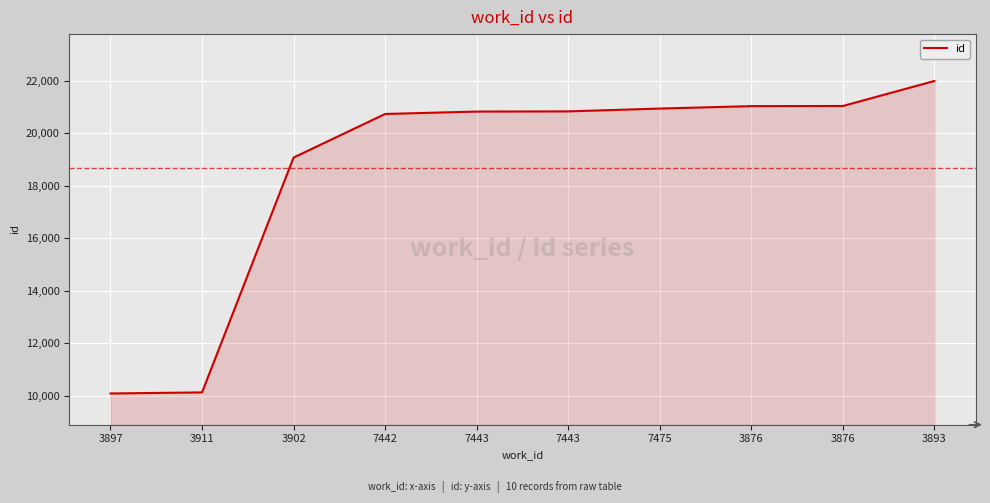

What is the ratio of the value at 7443 to the value at 3902?

1.1